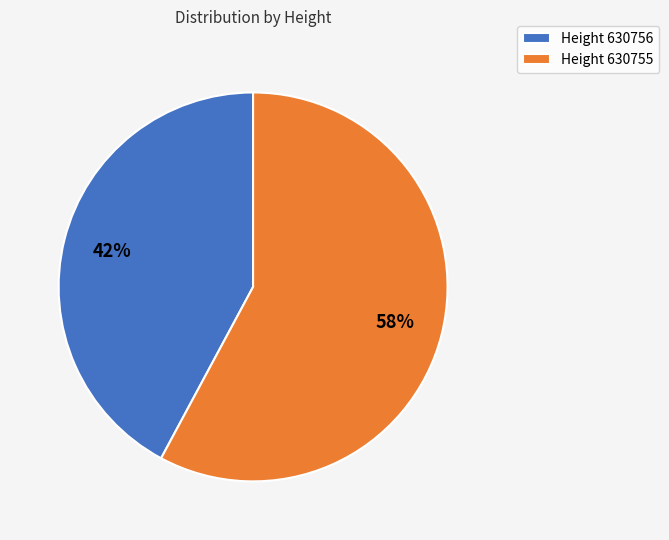

Which slice represents more than half of the pie?

Height 630755